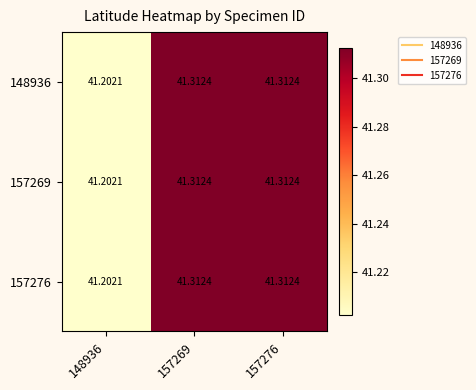

What is the total value across all series at 157276?

123.9